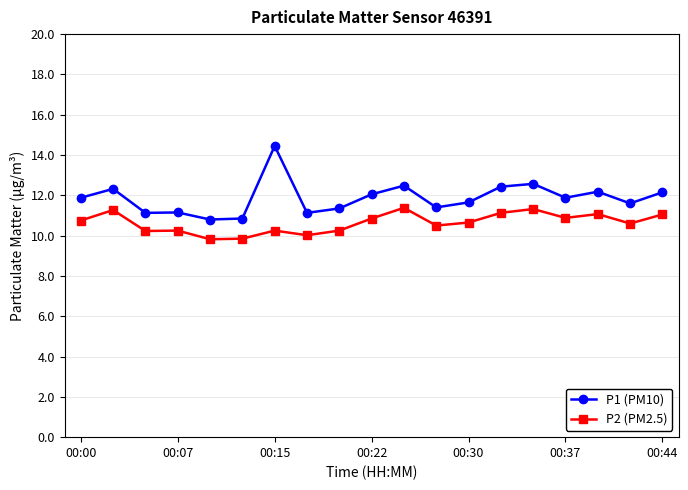

What is the difference between the maximum and minimum values in the P2 (PM2.5) series?

1.6